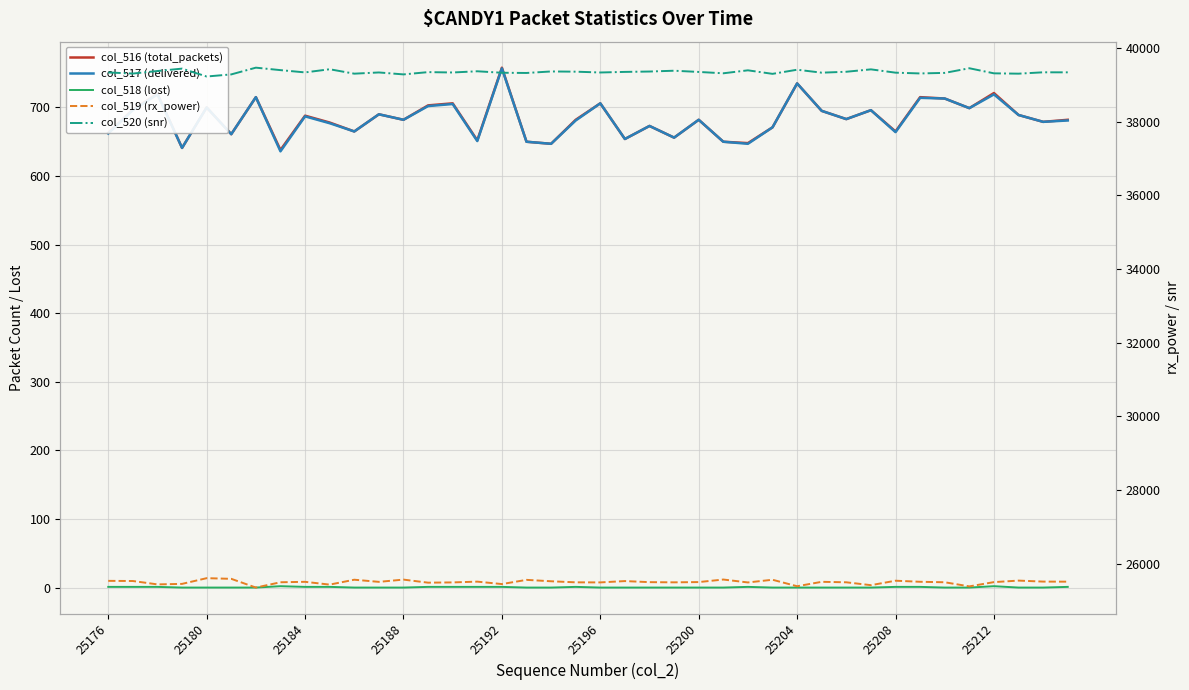

Is the value of col_516 (total_packets) at 34 greater than the value of col_519 (rx_power) at 22?

No